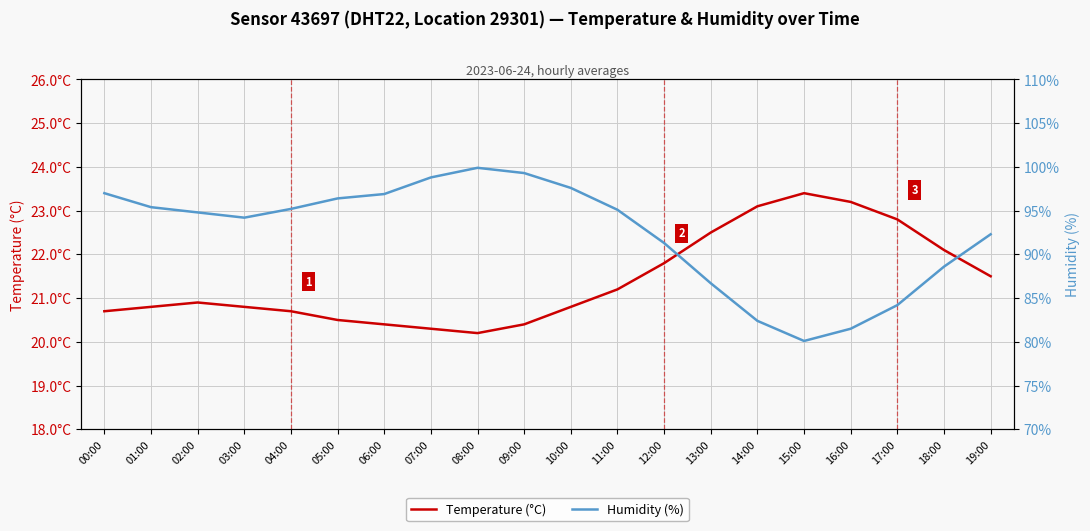

What is the maximum value for Temperature (°C)?

23.4